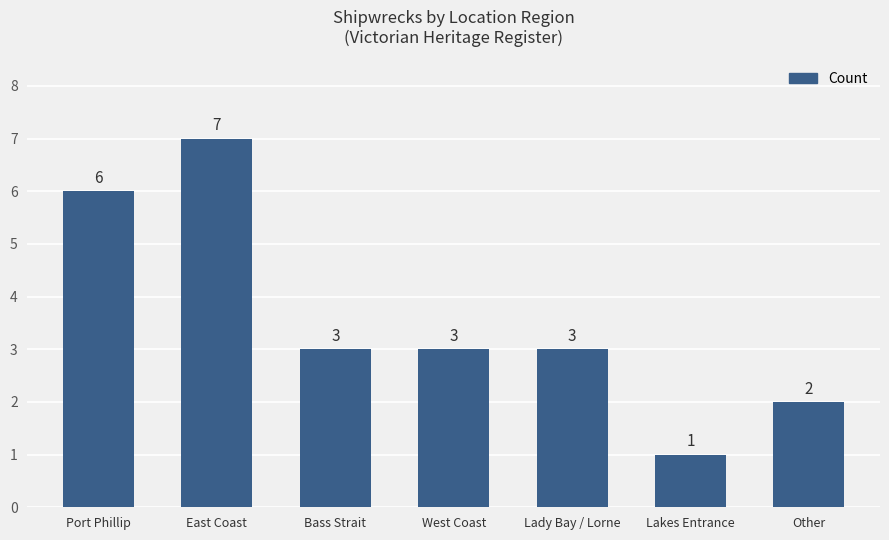

True or false: the data shows 6 at Port Phillip.

True